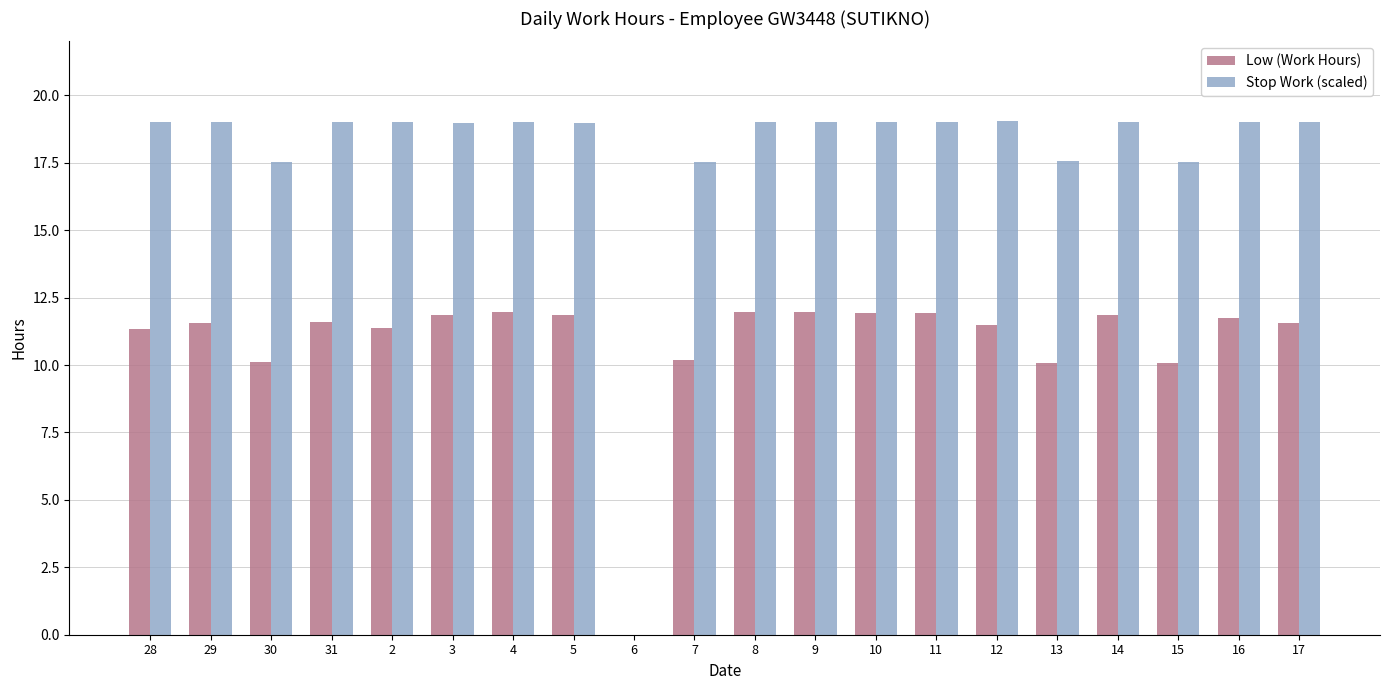

What is the maximum value shown in the chart?

19.0